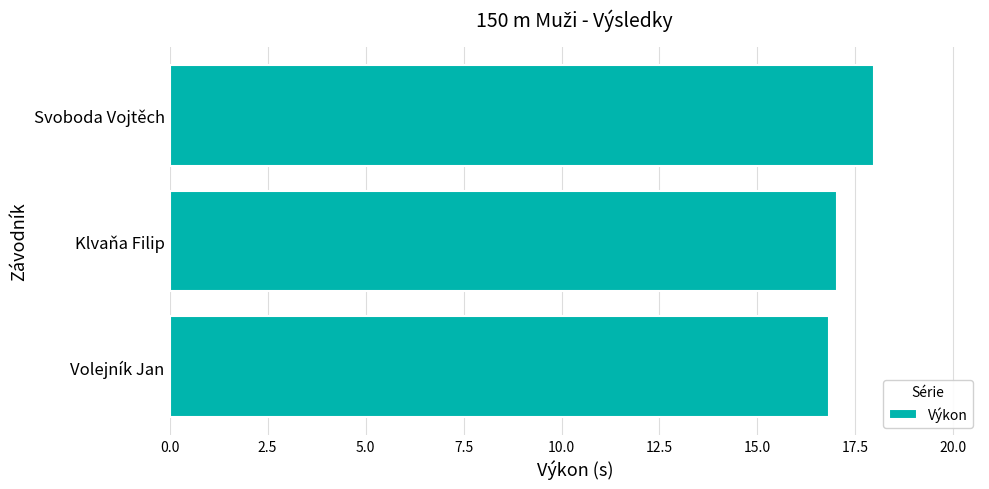

What is the average value?

17.3